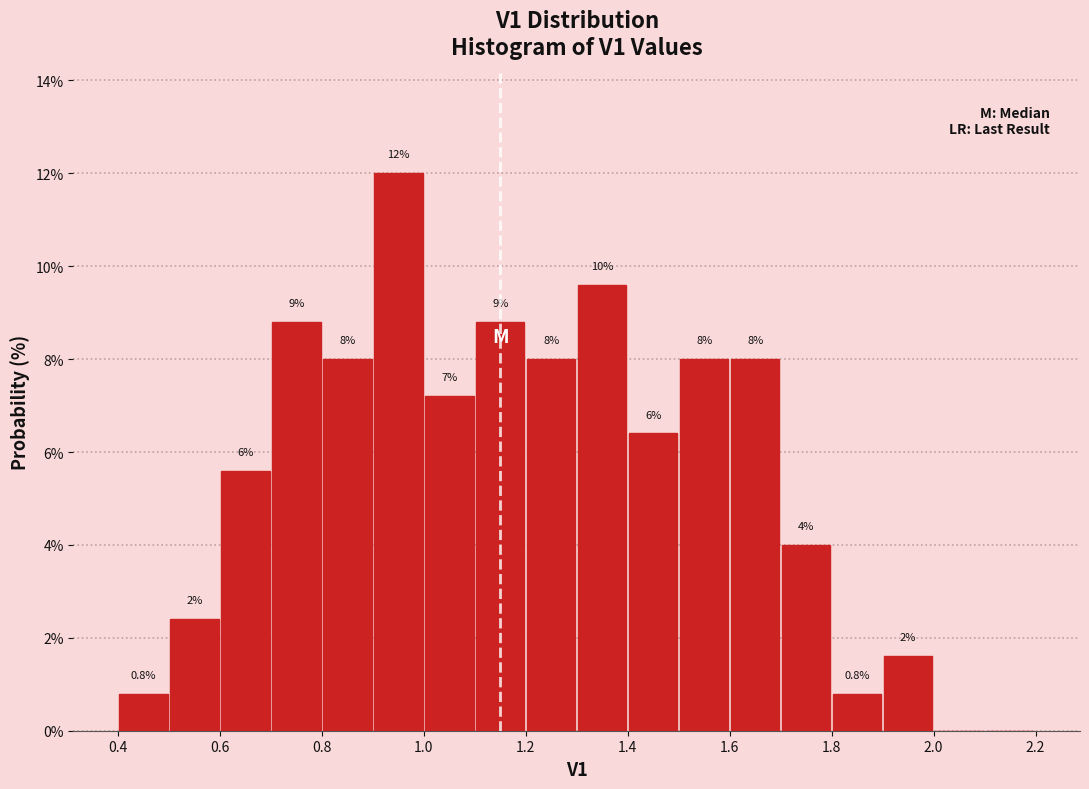

Which range on the x-axis has the tallest bar?

0.9 to 1.0